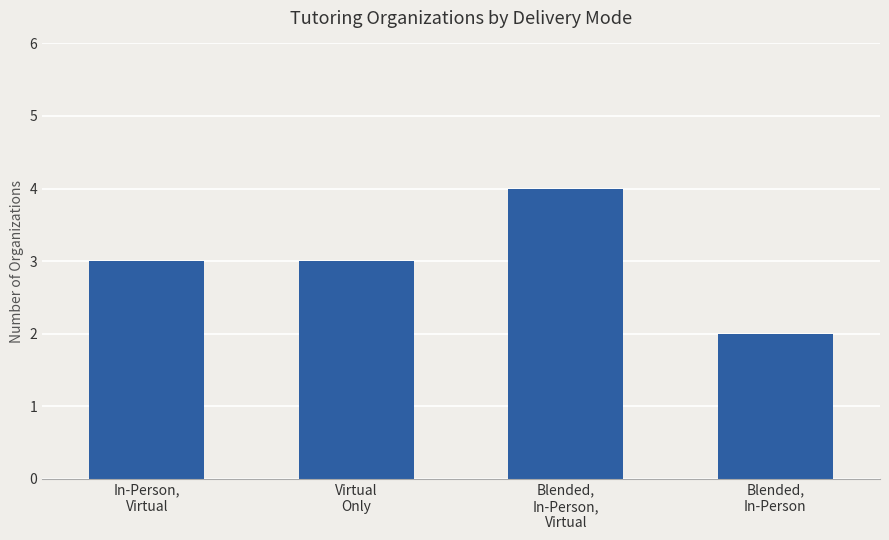

What position from the right is Blended,
In-Person?

1